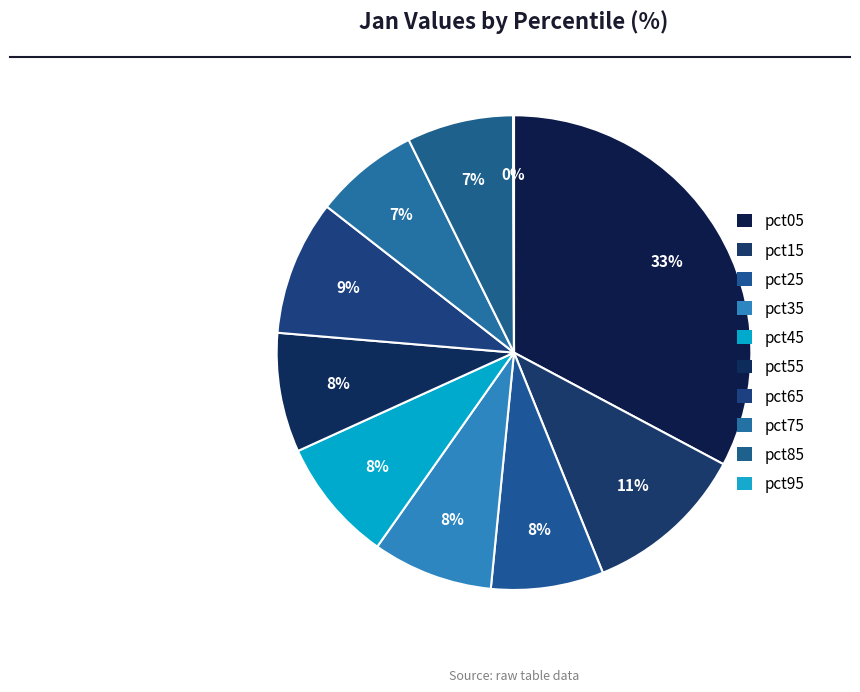

Is there a majority slice in this chart?

No